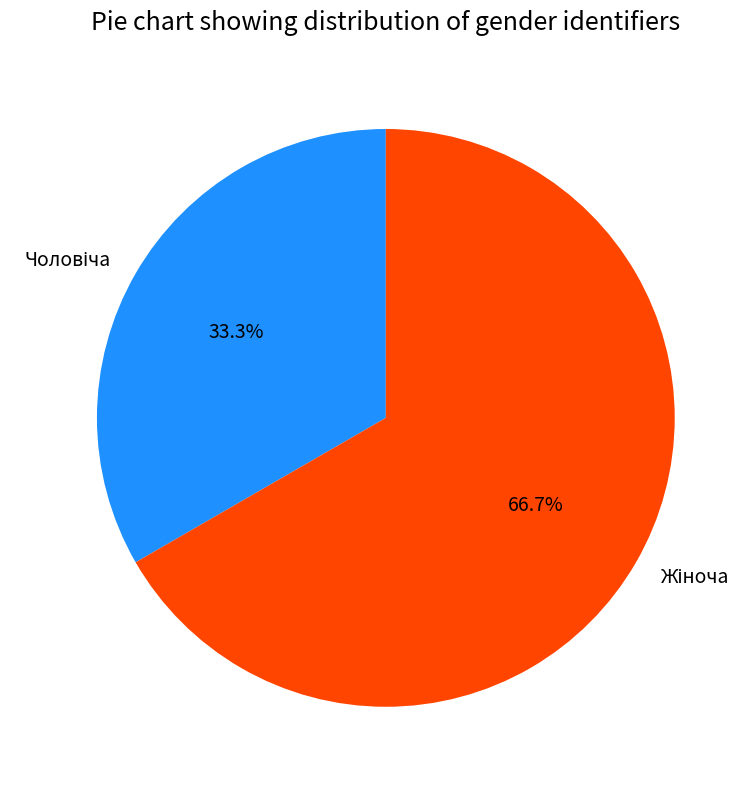

Is there a majority slice in this chart?

Yes